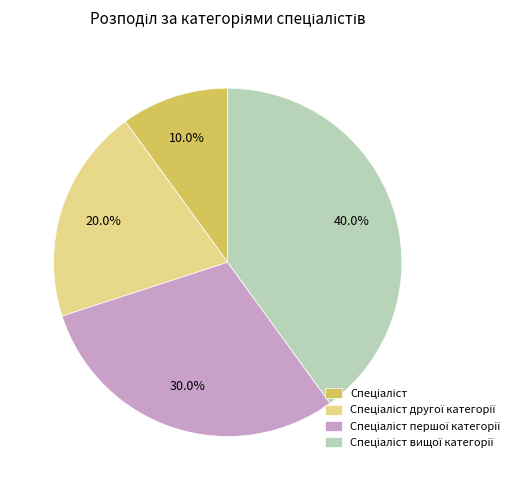

Does any single category account for the majority?

No